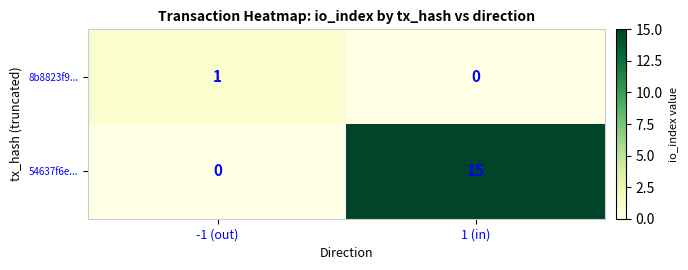

Which series has the largest total across all categories?

54637f6e...